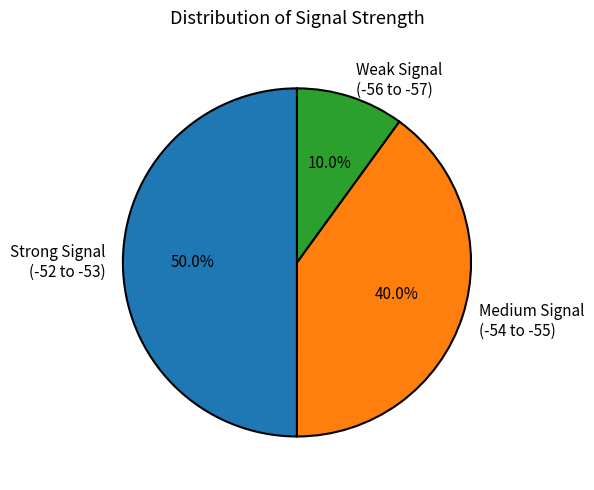

Does Medium Signal (-54 to -55) account for over 50% of the chart?

No